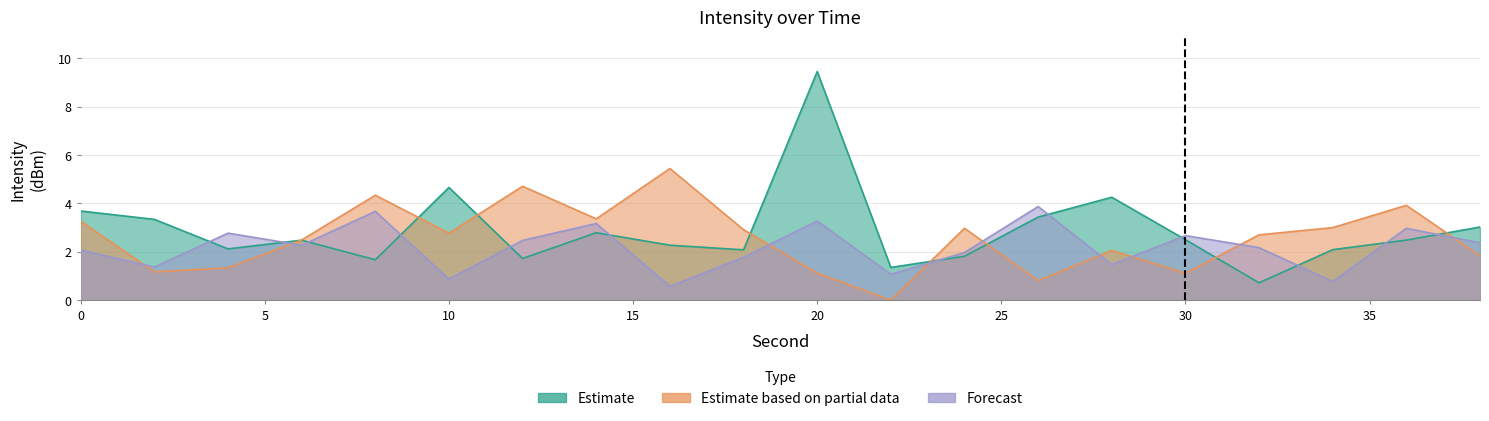

Between 2 and 28, which series saw the biggest shift?

Estimate